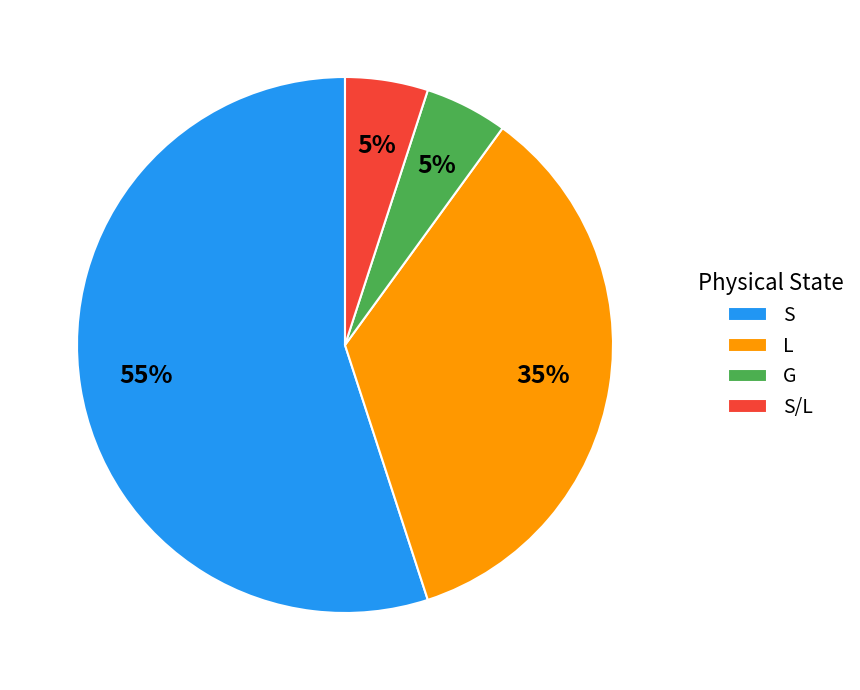

What is the largest slice in the pie chart?

S